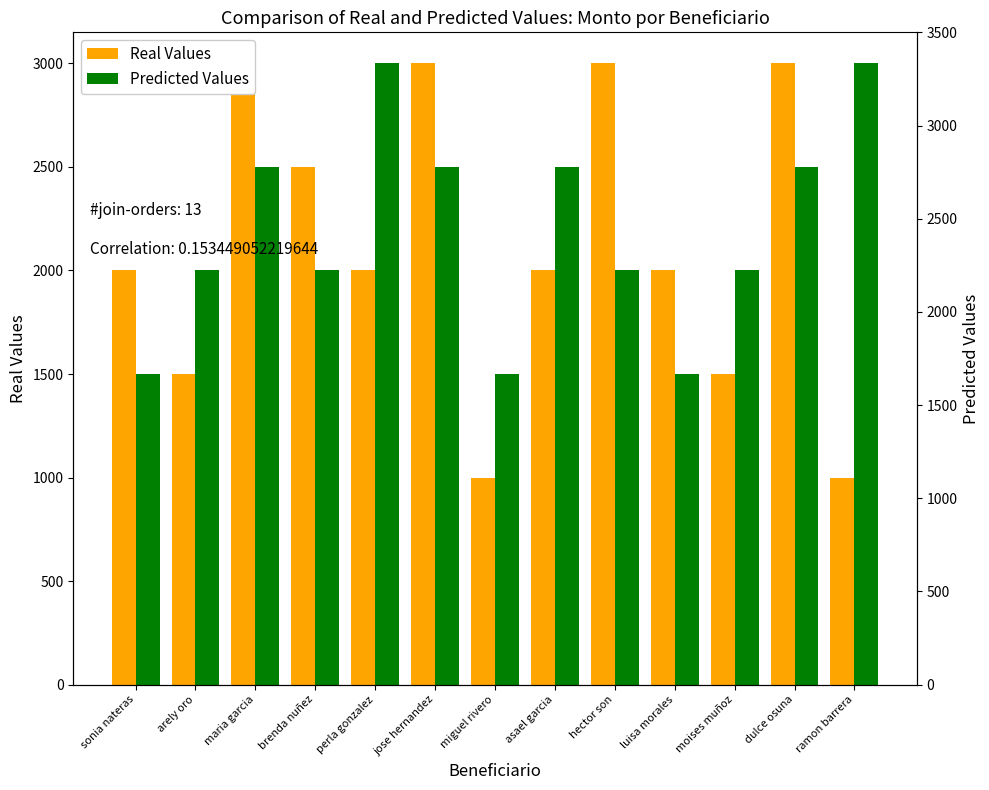

Which has a higher value, maria garcia or dulce osuna?

maria garcia